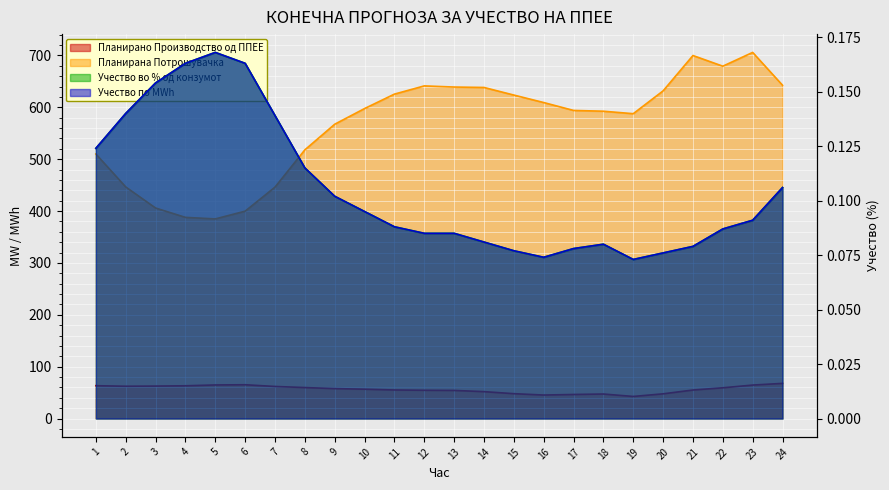

What is the difference between the second highest and minimum values in the Планирано Производство од ППЕЕ series?

22.6